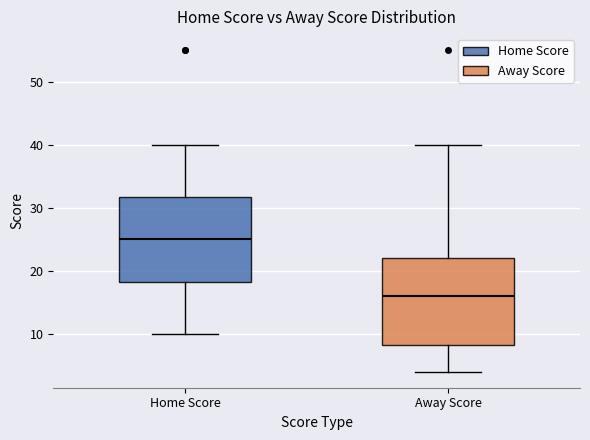

Which box has the lowest median line?

Away Score